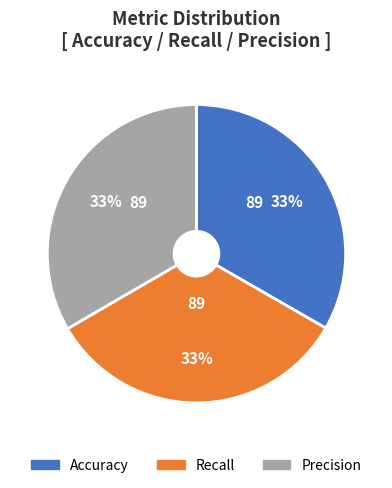

Is it true that Precision is 33% of the pie?

True